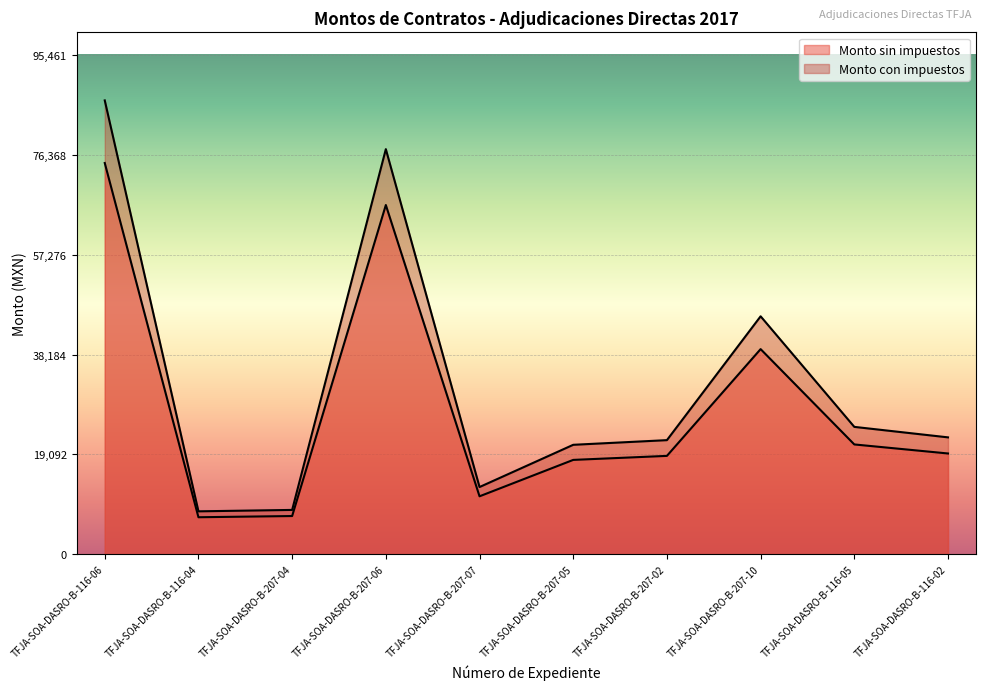

List the series in order of their peak value, lowest first.

Monto sin impuestos, Monto con impuestos